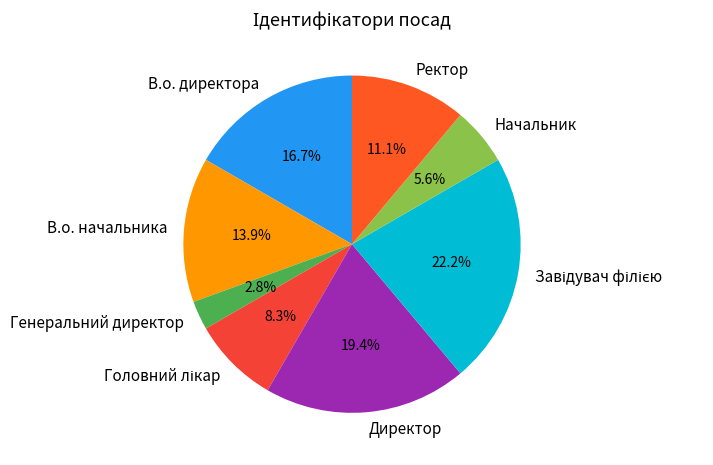

Count the number of slices in the pie.

8